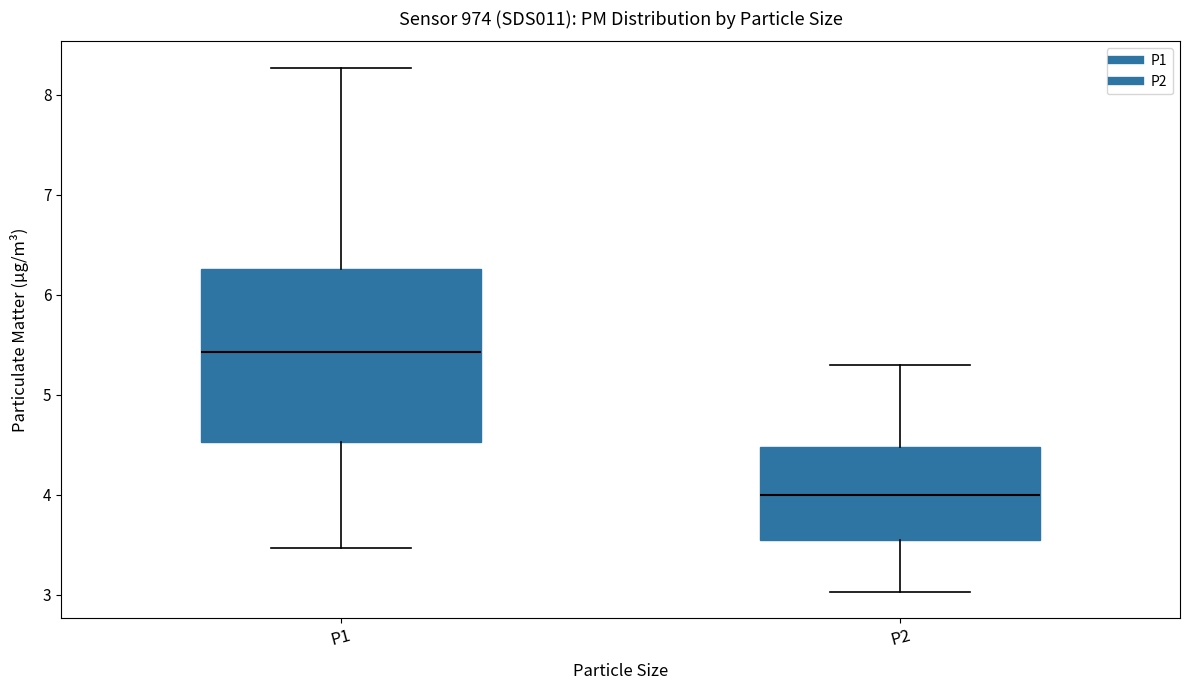

Which box's median line is the lowest?

P2